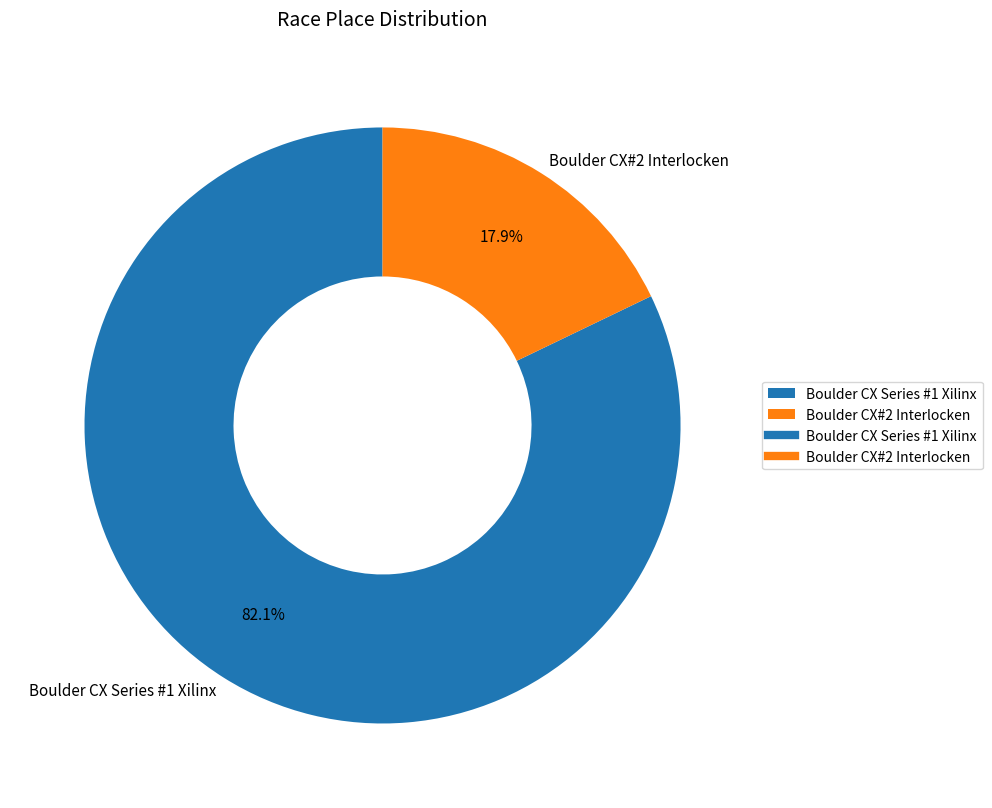

Is there any slice that represents more than half of the pie?

Yes